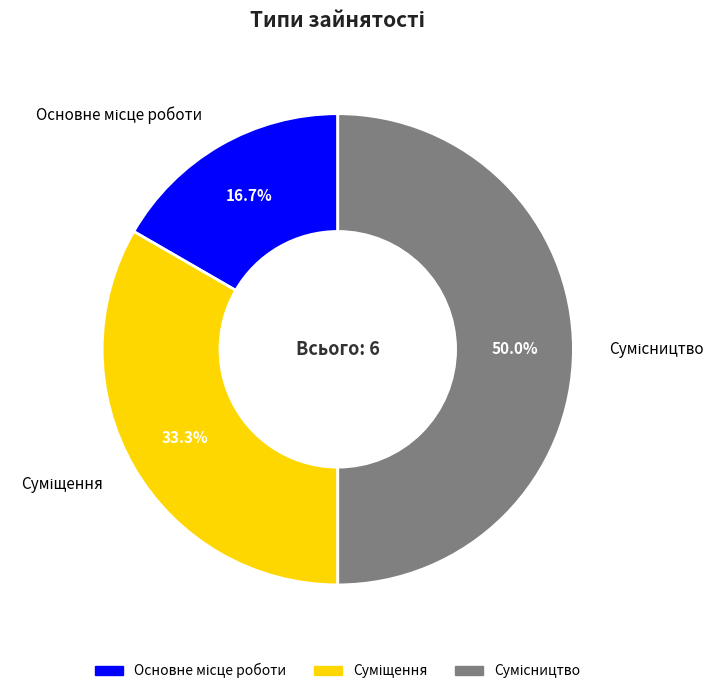

How much of the chart is everything except Суміщення?

66.7%